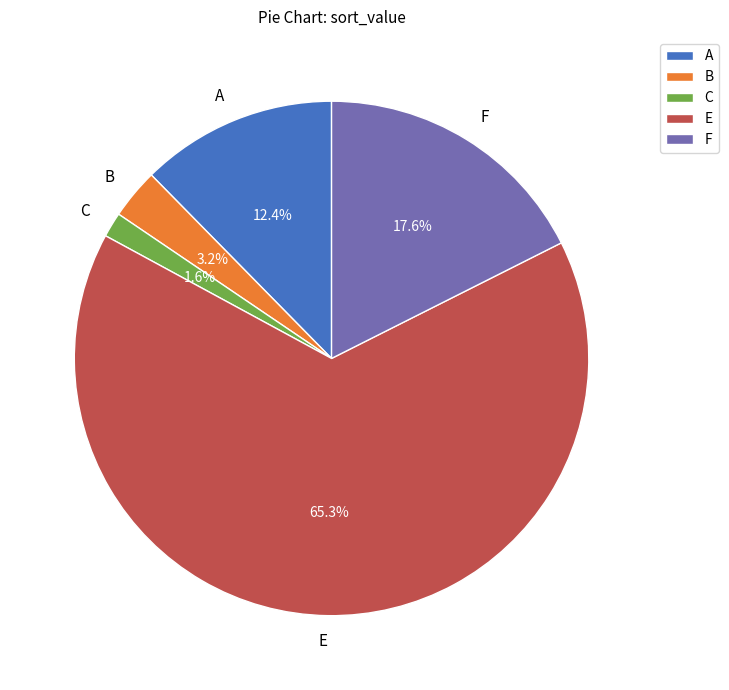

How many segments does this pie chart have?

5